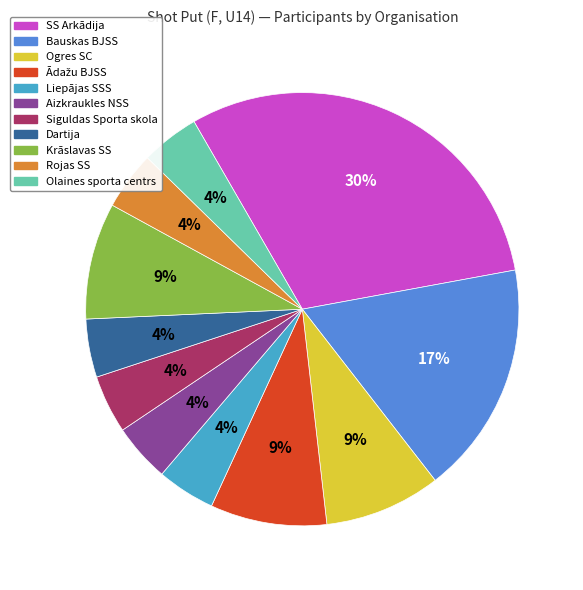

Is there a majority slice in this chart?

No